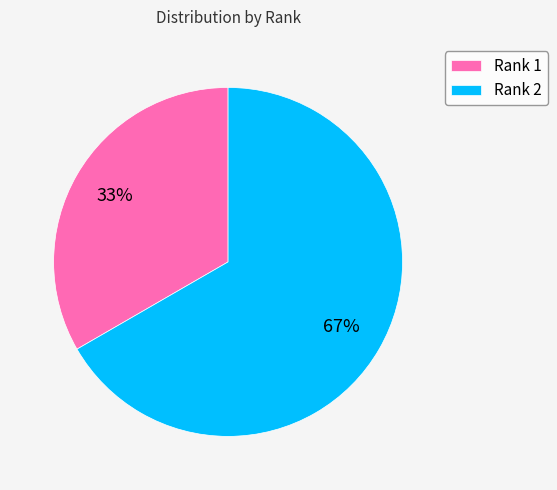

To the nearest percent, what is the average slice percentage?

50%